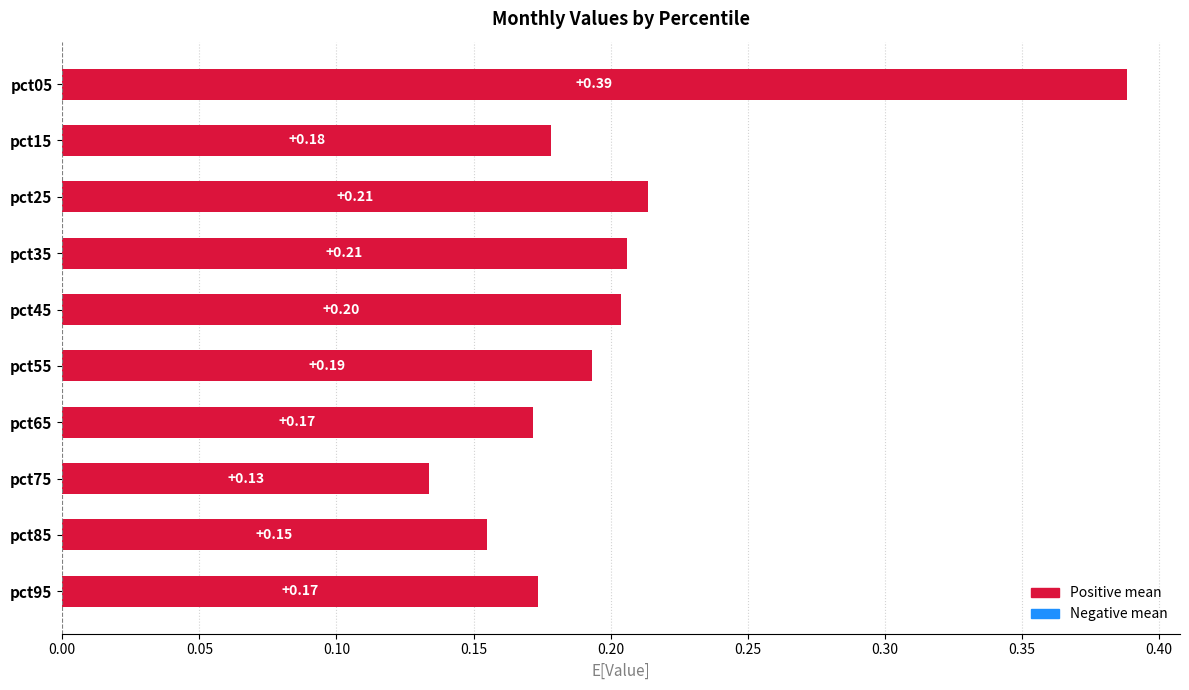

Between pct45 and pct55, which is larger?

pct45